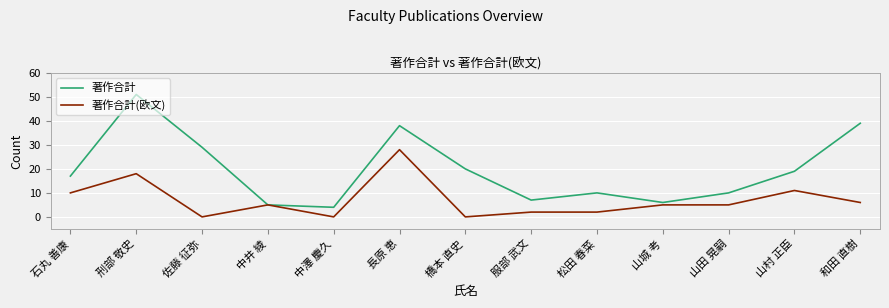

Between 中澤 慶久 and 山村 正臣, which series saw the biggest shift?

著作合計